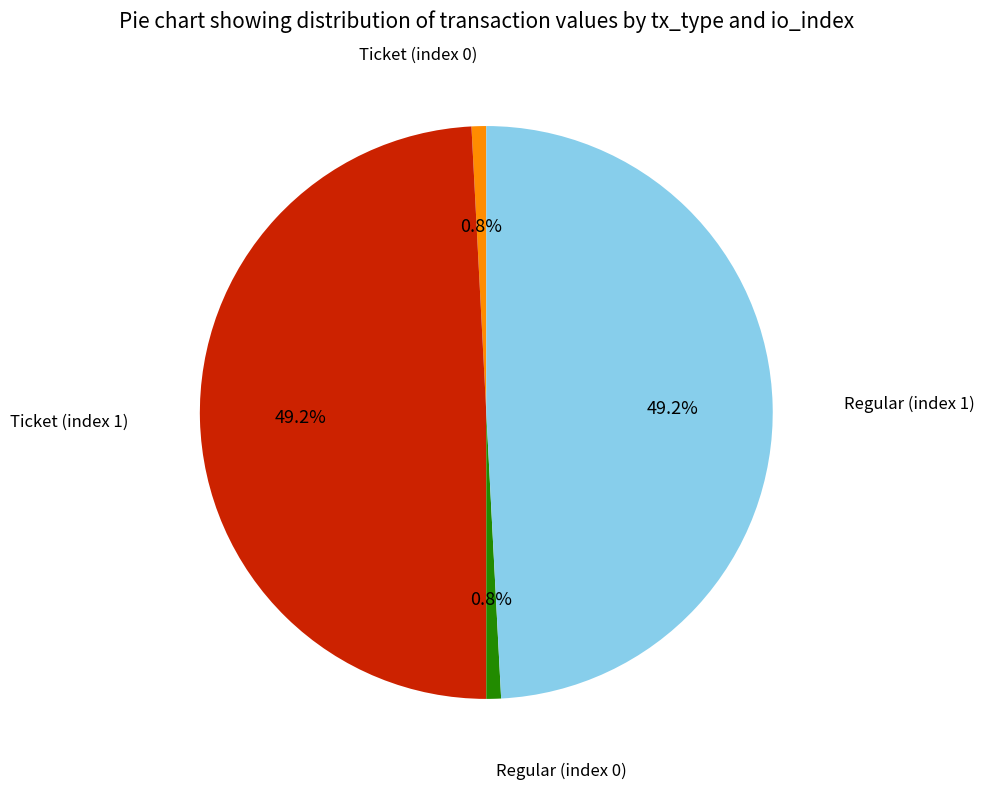

Is there any slice that represents more than half of the pie?

No